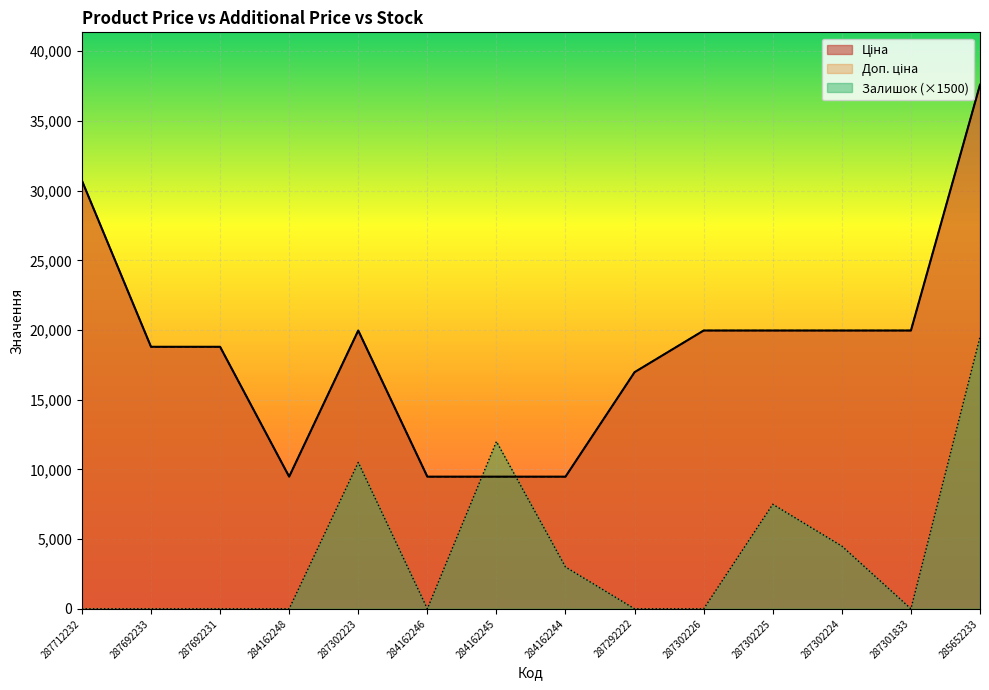

The value of Доп. ціна at 285652233 is 37593.6. True or false?

True